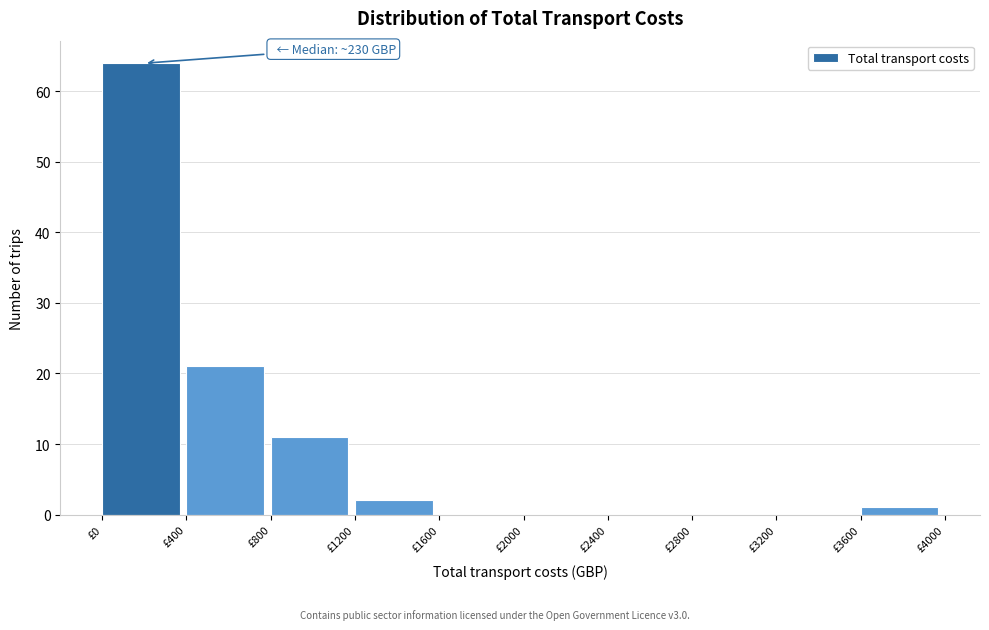

Over which range of the x-axis is the bar tallest?

0 to 400